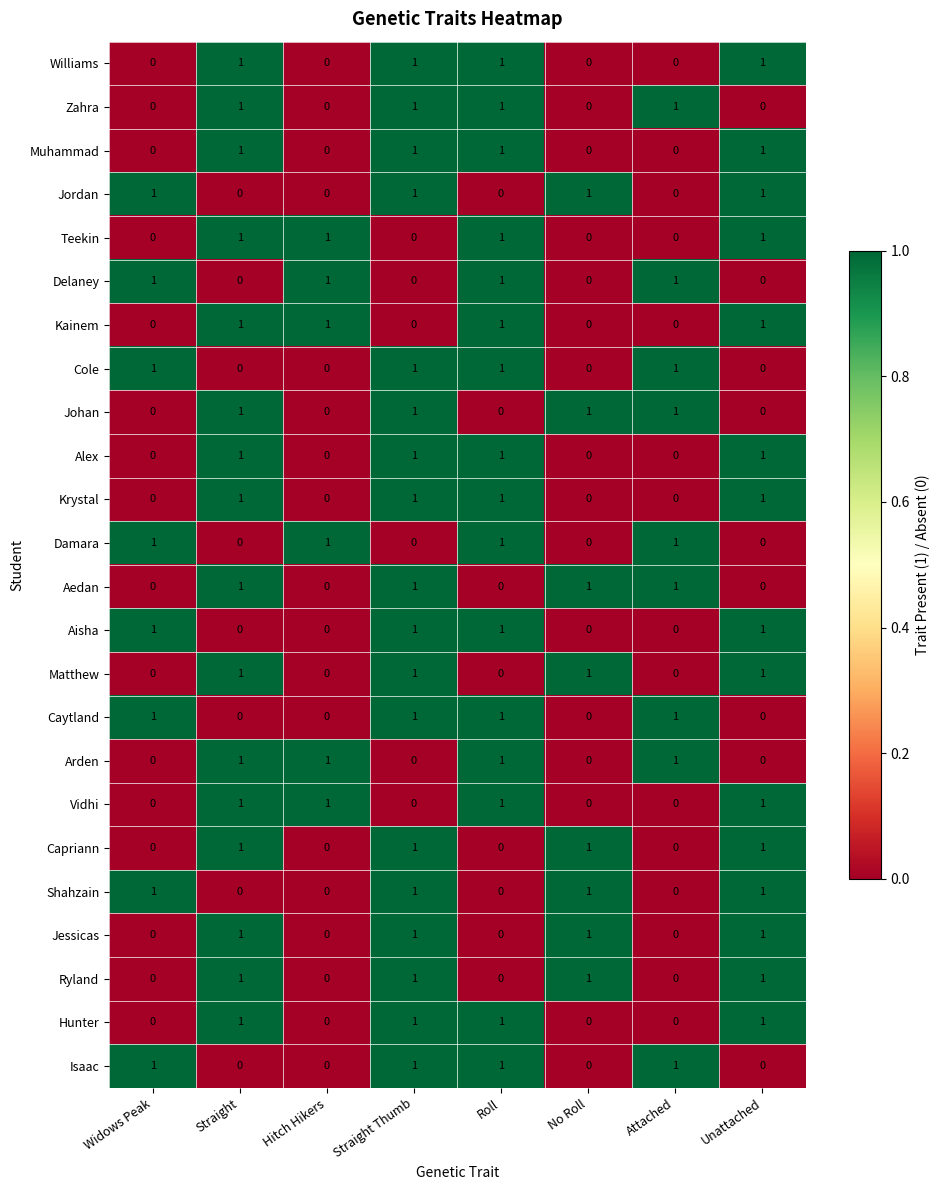

The value of Vidhi at Straight is 1. True or false?

True